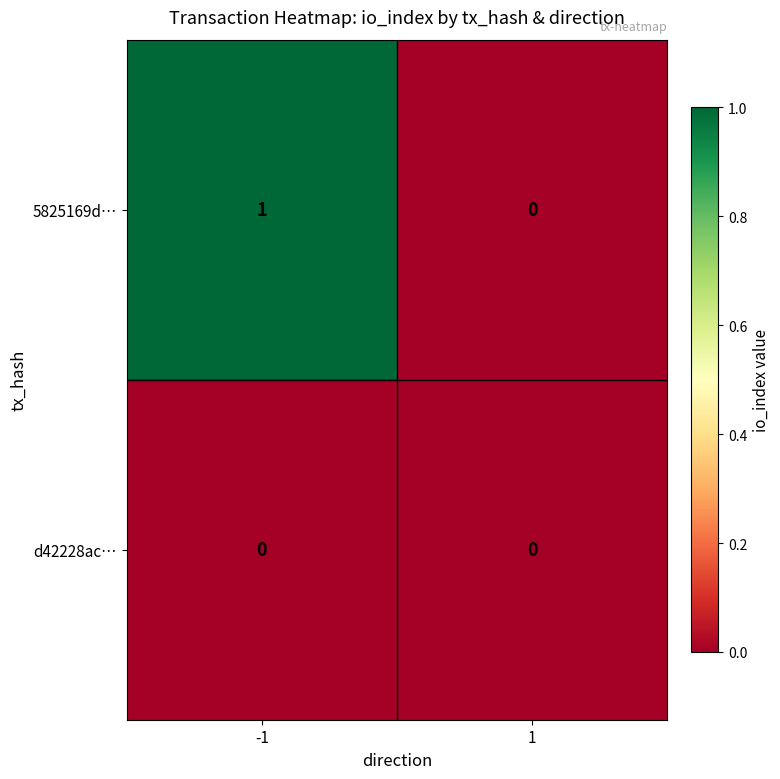

Is it true that d42228ac… equals 0 at -1?

True